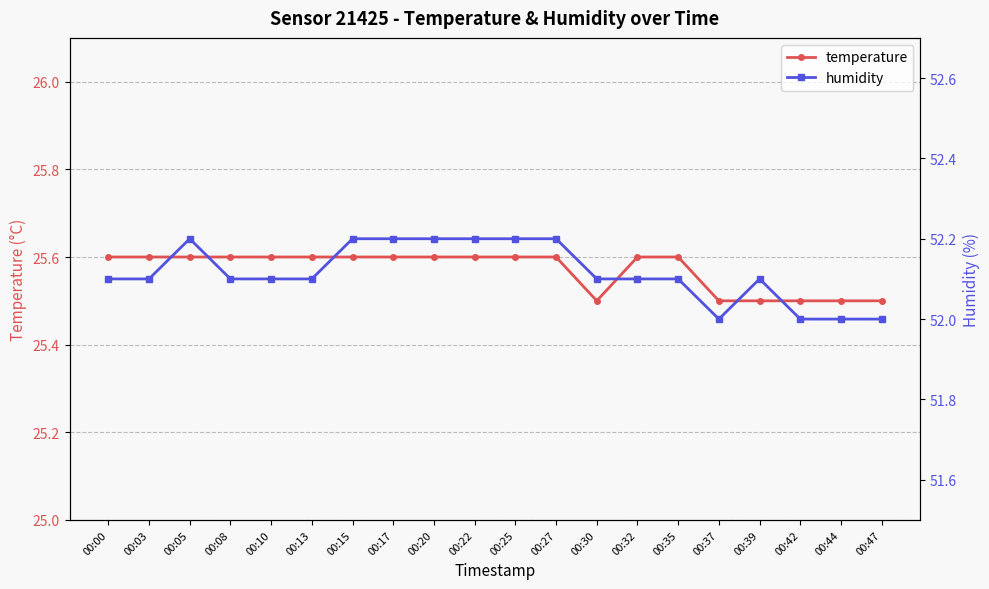

True or false: humidity and temperature cross at least once.

False